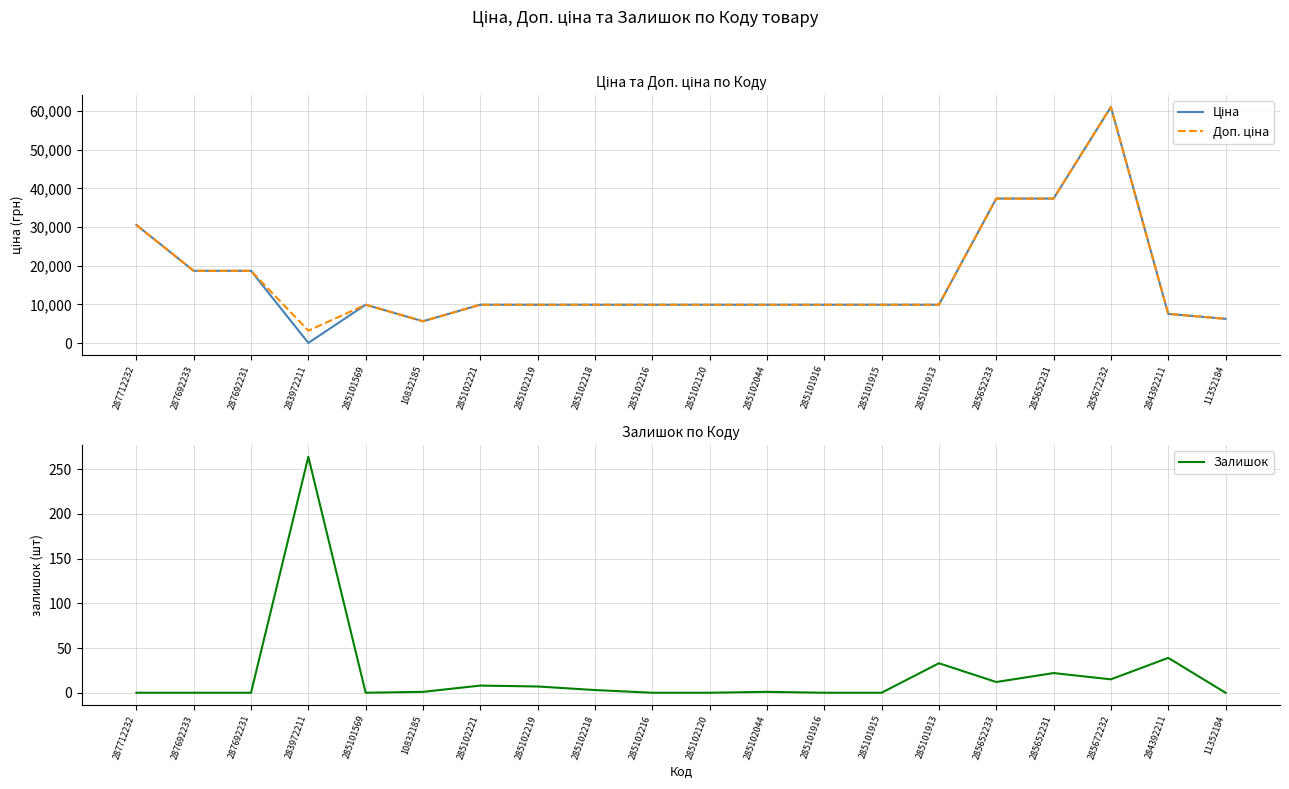

True or false: Доп. ціна and Залишок intersect in this chart.

False